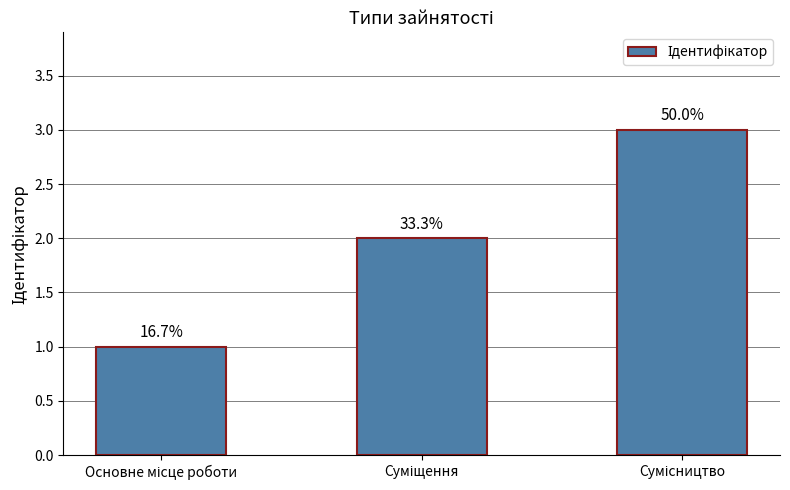

How many bars are there in total?

3